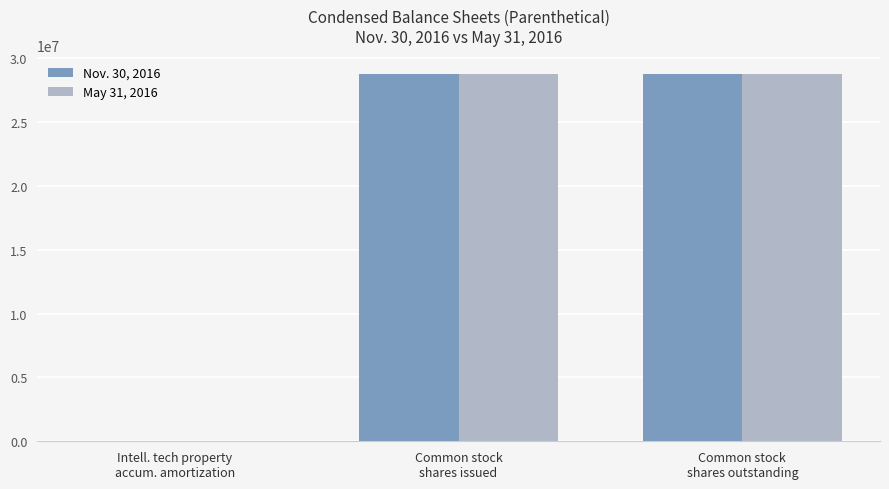

Is it true that Nov. 30, 2016 equals 28767582 at Common stock
shares outstanding?

True